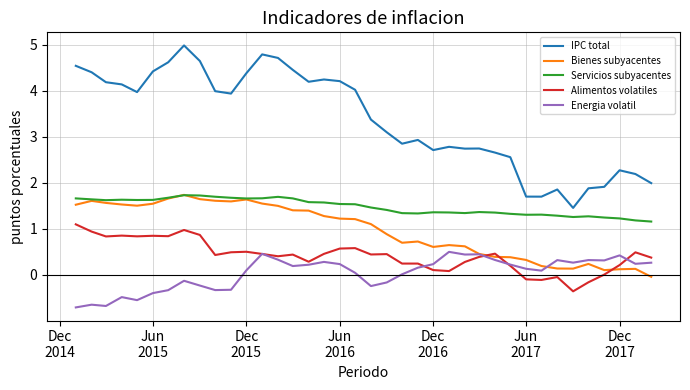

Which series has the largest range (max minus min)?

IPC total